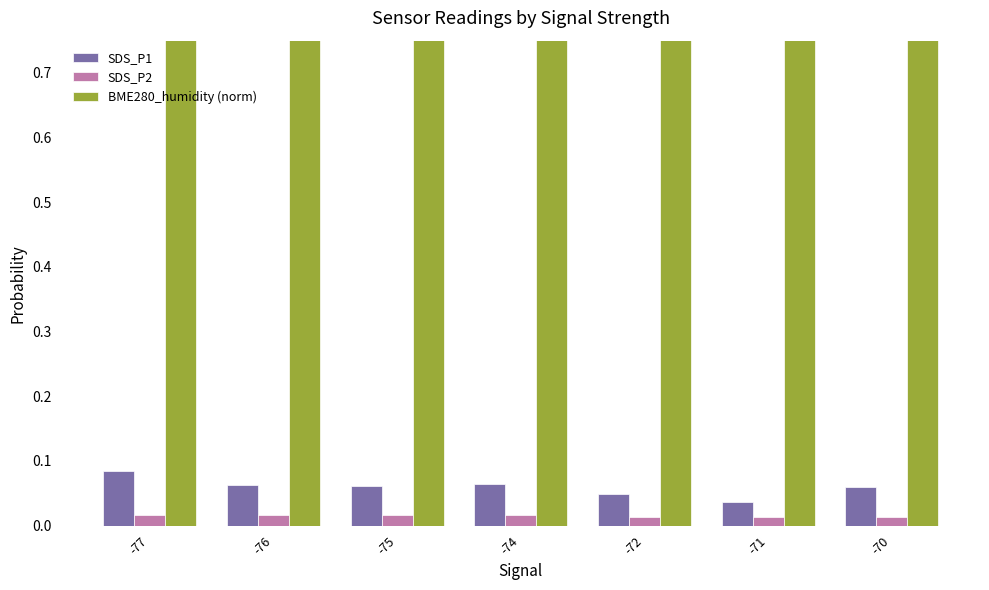

The value of BME280_humidity (norm) at -70 is 1.0. True or false?

True